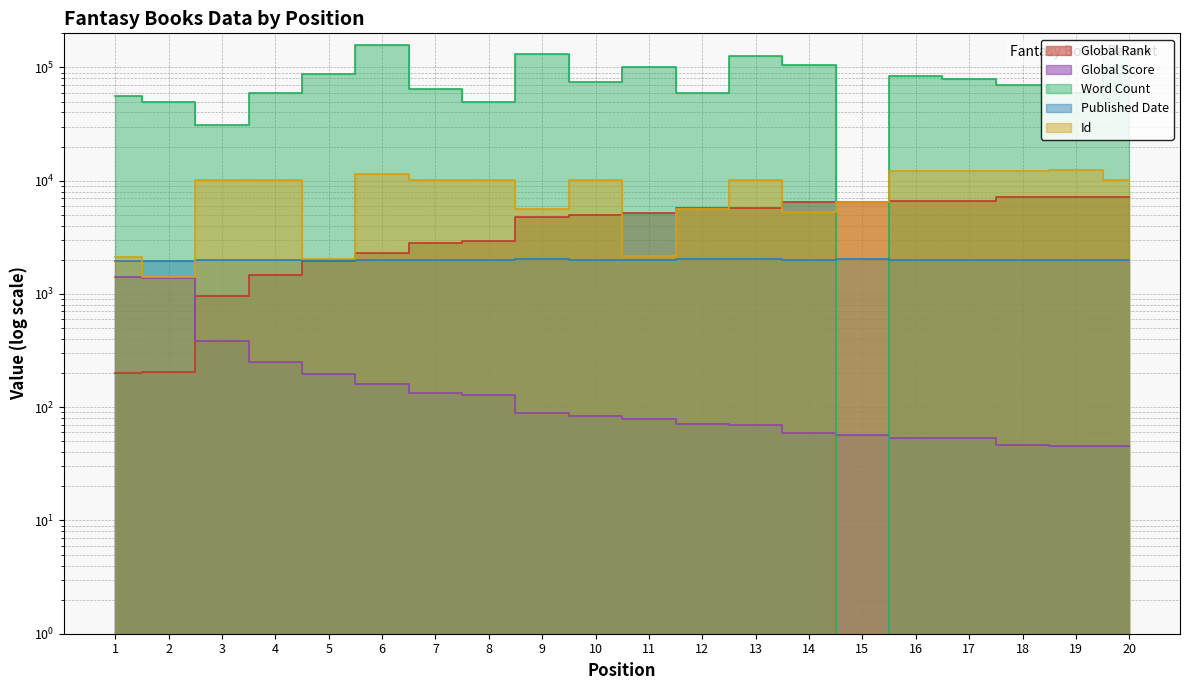

What value does the Global Rank series have at 12?

5683.0